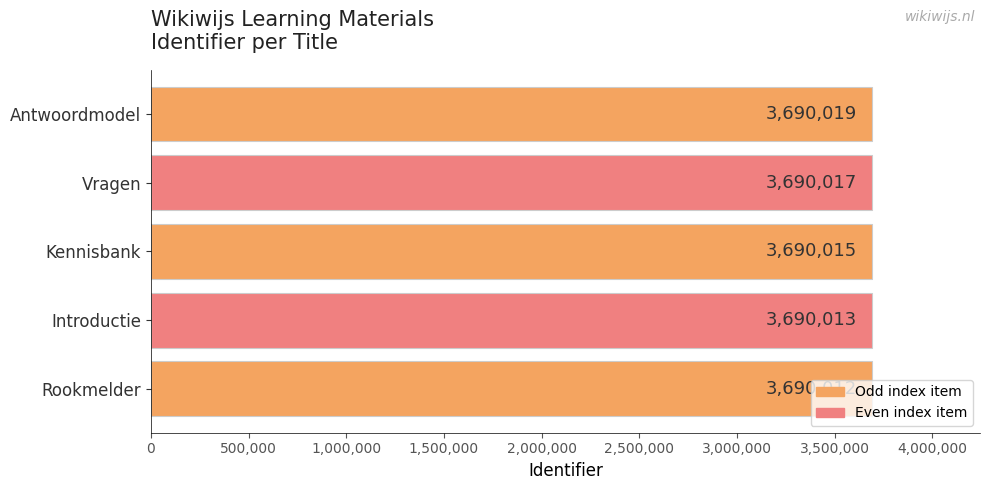

What is the average value?

3690015